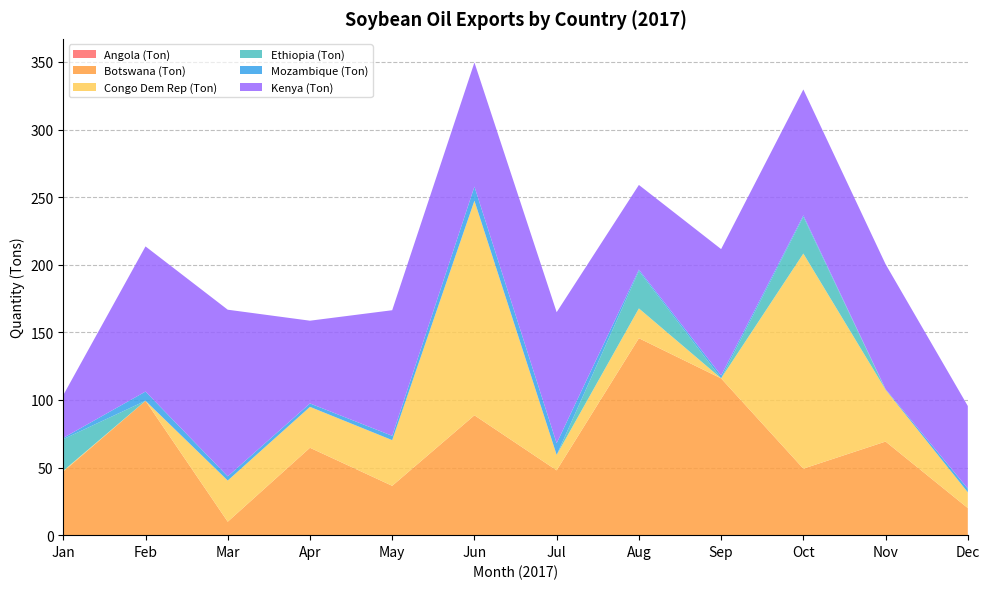

Reading left to right, list all the values displayed in this chart.

Angola (Ton): Jan=0.0	Feb=0.0	Mar=0.0	Apr=0.0	May=0.0	Jun=0.0	Jul=0.0	Aug=0.0	Sep=0.0	Oct=0.0	Nov=0.0	Dec=0.0
Botswana (Ton): Jan=47.0	Feb=99.4	Mar=9.9	Apr=64.6	May=36.5	Jun=88.7	Jul=47.9	Aug=145.7	Sep=116.0	Oct=49.2	Nov=69.2	Dec=20.0
Congo Dem Rep (Ton): Jan=0.6	Feb=0.0	Mar=30.5	Apr=30.3	May=33.8	Jun=158.7	Jul=11.4	Aug=22.1	Sep=0.1	Oct=159.1	Nov=38.4	Dec=11.7
Ethiopia (Ton): Jan=23.4	Feb=0.0	Mar=0.0	Apr=0.0	May=0.0	Jun=0.0	Jul=0.0	Aug=27.6	Sep=0.0	Oct=27.2	Nov=0.0	Dec=0.0
Mozambique (Ton): Jan=0.9	Feb=6.8	Mar=3.1	Apr=2.5	May=3.2	Jun=10.4	Jul=8.6	Aug=1.1	Sep=2.2	Oct=1.1	Nov=0.4	Dec=2.8
Kenya (Ton): Jan=31.7	Feb=107.4	Mar=123.3	Apr=61.2	May=92.9	Jun=91.8	Jul=96.9	Aug=62.6	Sep=93.4	Oct=93.1	Nov=92.4	Dec=61.1